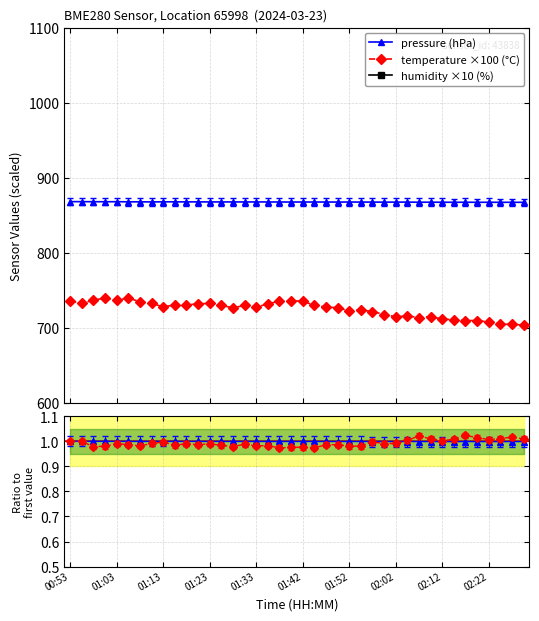

What is the minimum value for pressure (hPa)?

867.3